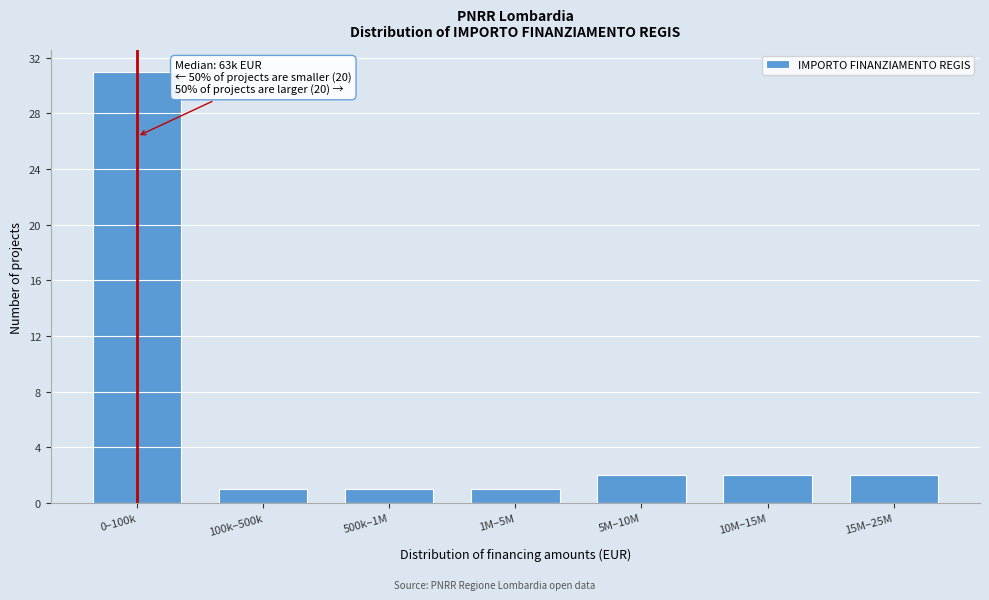

Reading left to right, what are all the values shown in this chart?

31	1	1	1	2	2	2